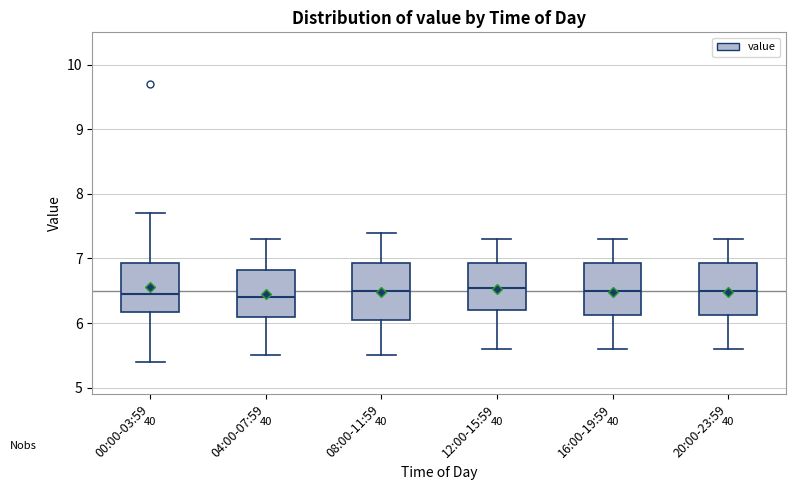

Reading left to right, read every box against the y-axis: the position of its median line, the range the box covers, and the ends of its whiskers. The values are not printed on the chart, so give them approximately, as read against the axis.

00:00-03:59: median 6.5, box 6.2 to 6.9, whiskers 5.4 to 7.7
04:00-07:59: median 6.4, box 6.1 to 6.8, whiskers 5.5 to 7.3
08:00-11:59: median 6.5, box 6.1 to 6.9, whiskers 5.5 to 7.4
12:00-15:59: median 6.6, box 6.2 to 6.9, whiskers 5.6 to 7.3
16:00-19:59: median 6.5, box 6.1 to 6.9, whiskers 5.6 to 7.3
20:00-23:59: median 6.5, box 6.1 to 6.9, whiskers 5.6 to 7.3